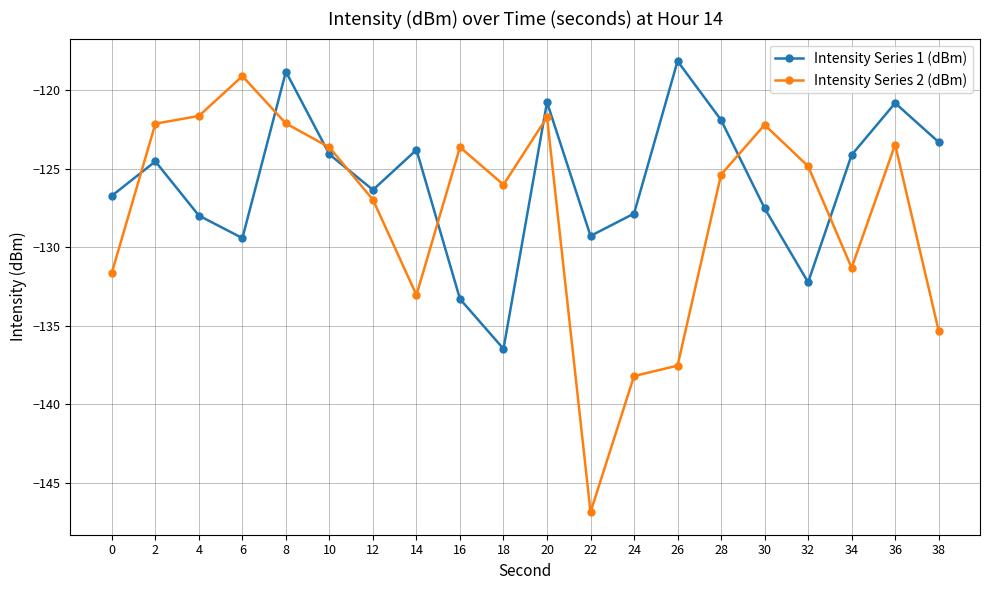

What is the approximate value of Intensity Series 1 (dBm) at 8?

-118.8